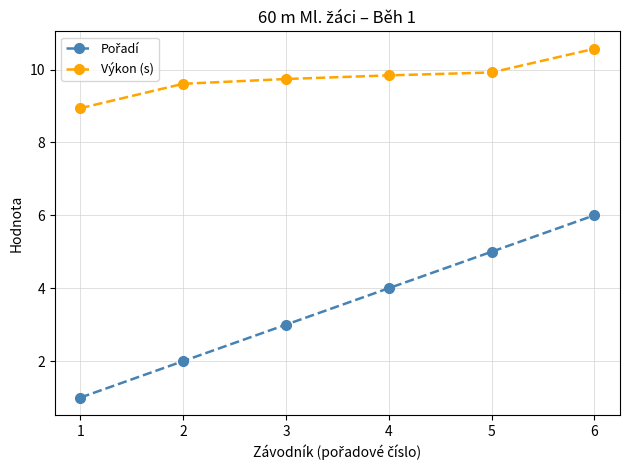

What is the difference between the Výkon (s) values at 5 and 1?

1.0